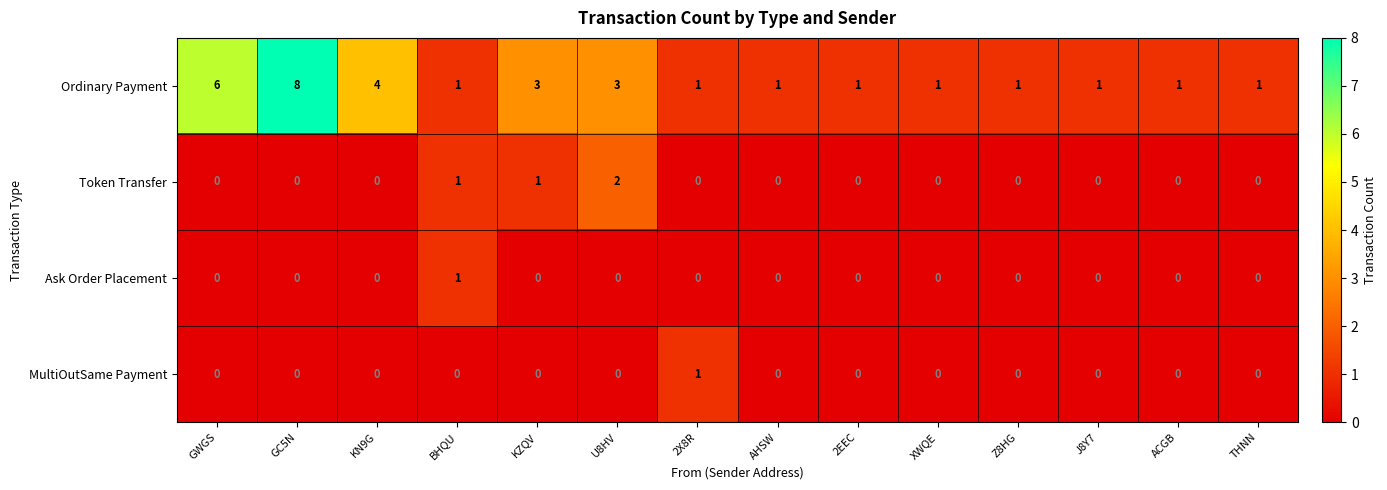

Between GC5N and U8HV, which series saw the biggest shift?

Ordinary Payment